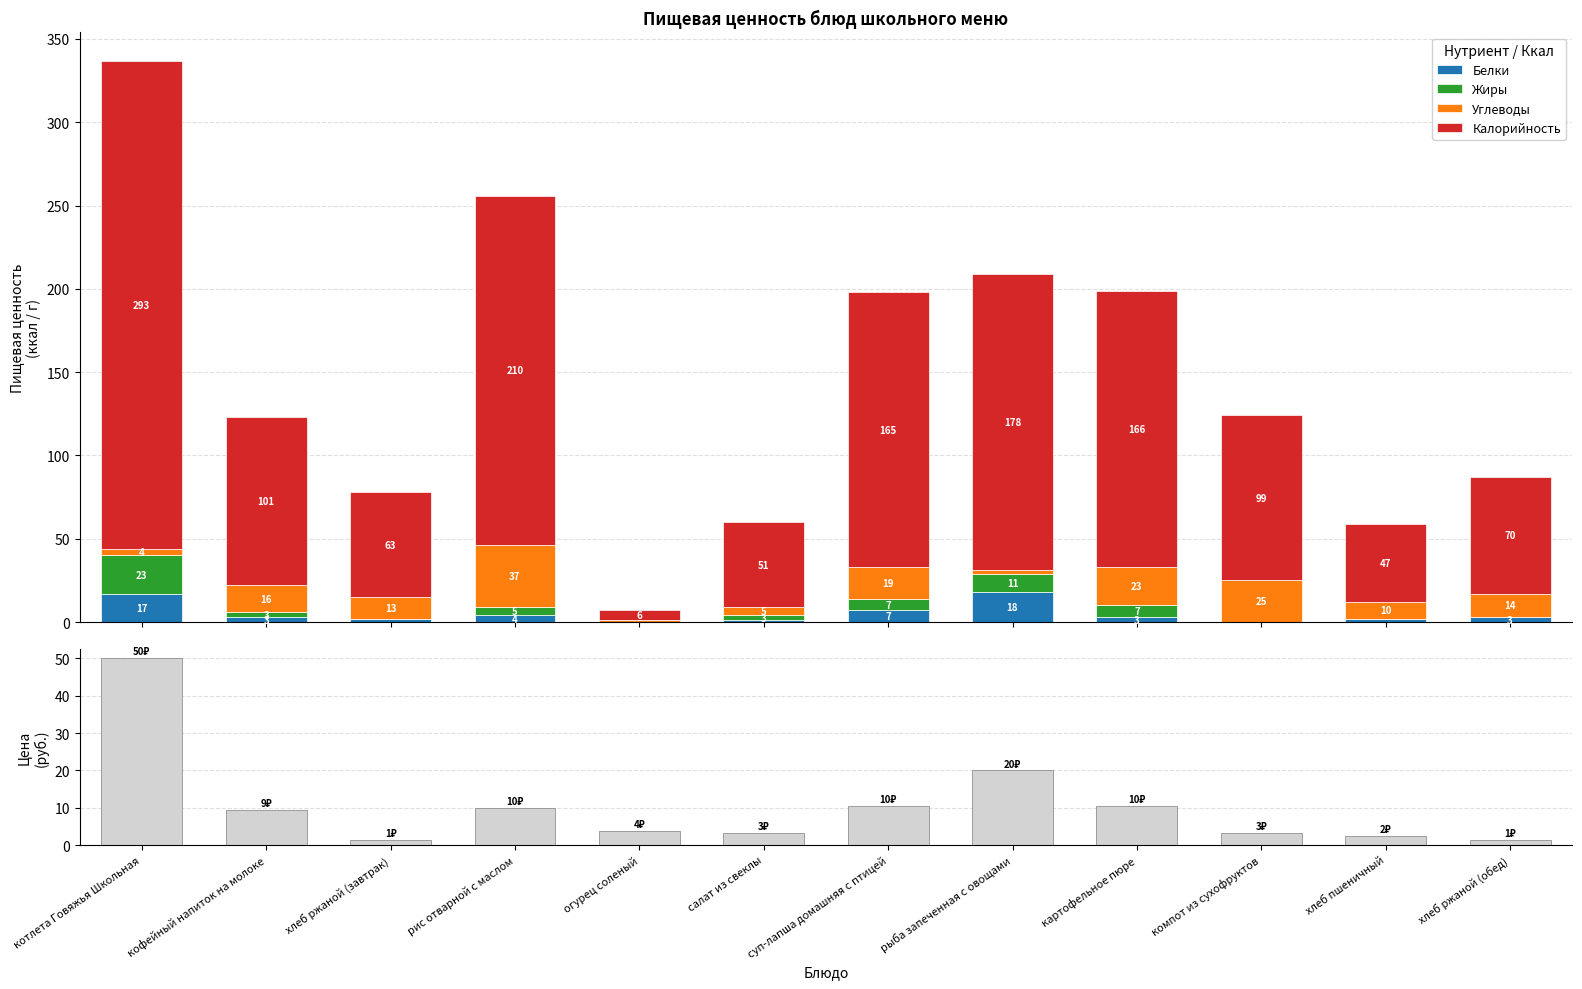

What is the average value of the Жиры series?

4.9